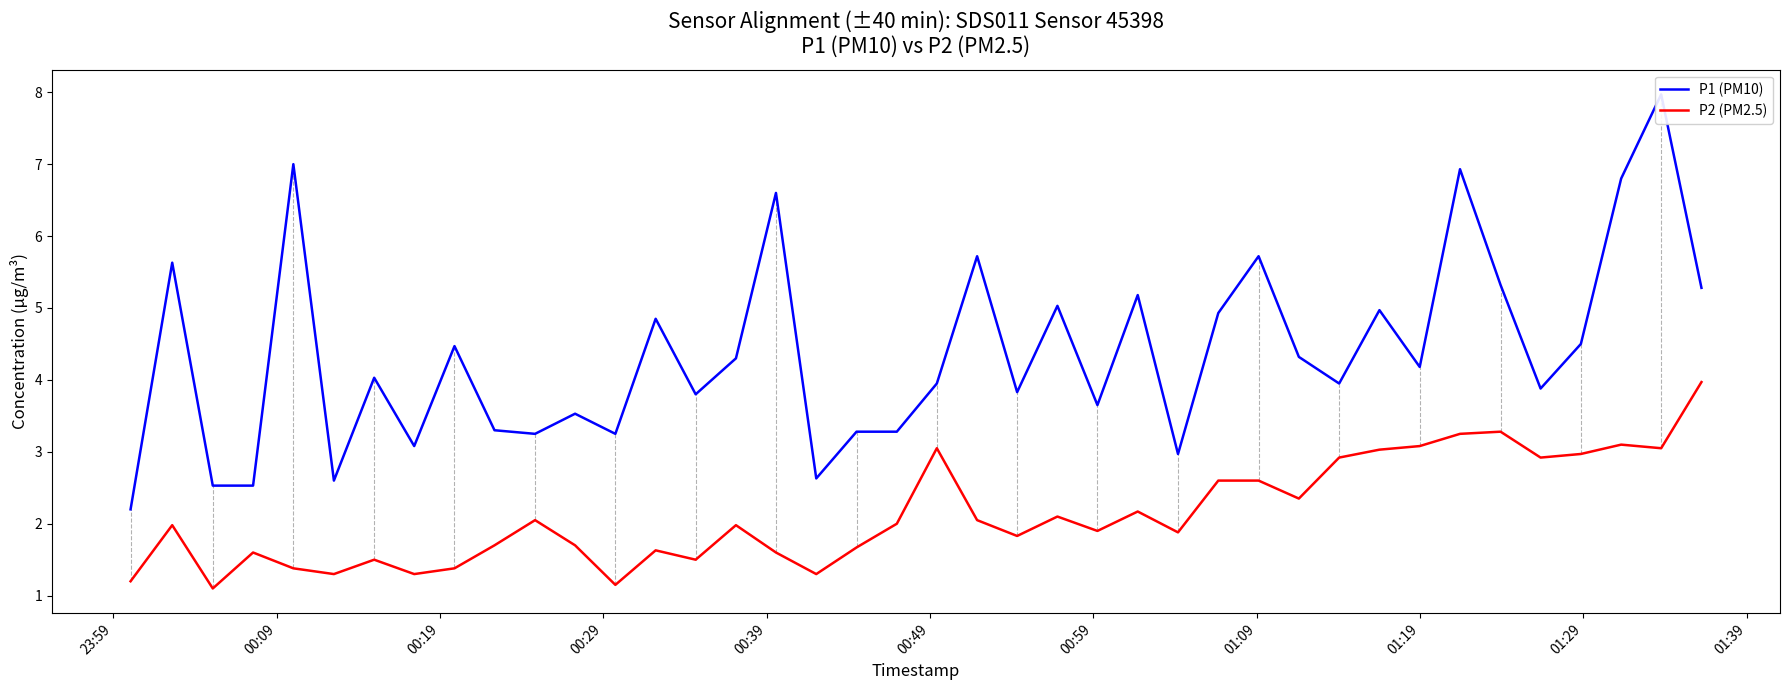

What is the highest value of the P2 (PM2.5) series?

4.0